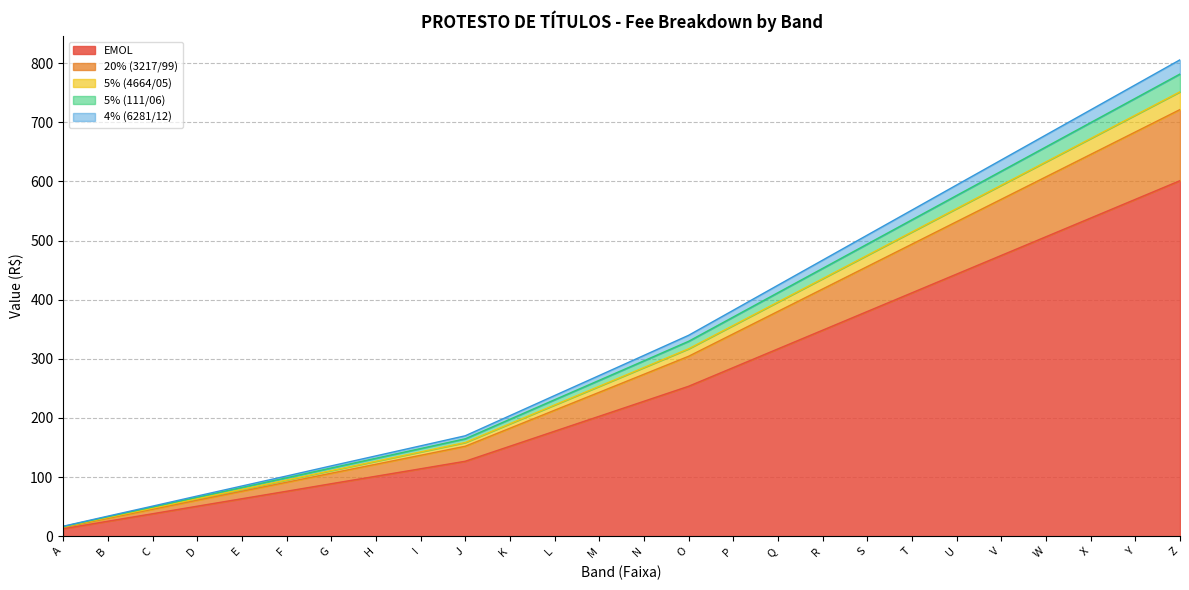

At which category is the sum across all series the highest?

Z